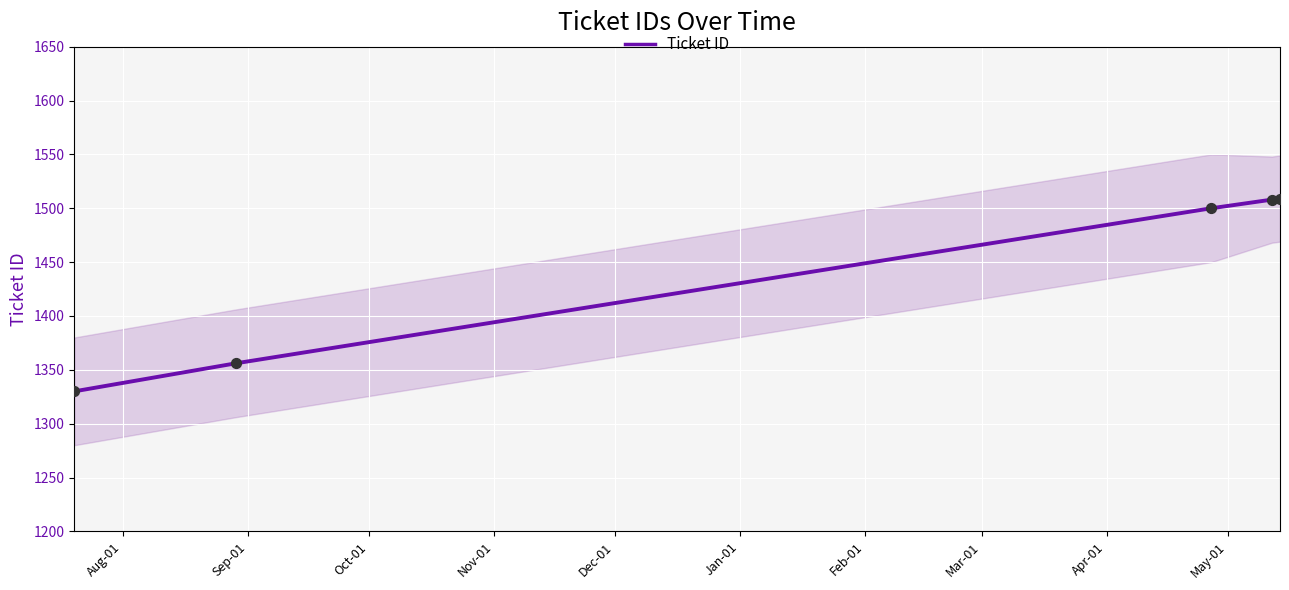

Between Oct-01 and Nov-01, which is larger?

Nov-01